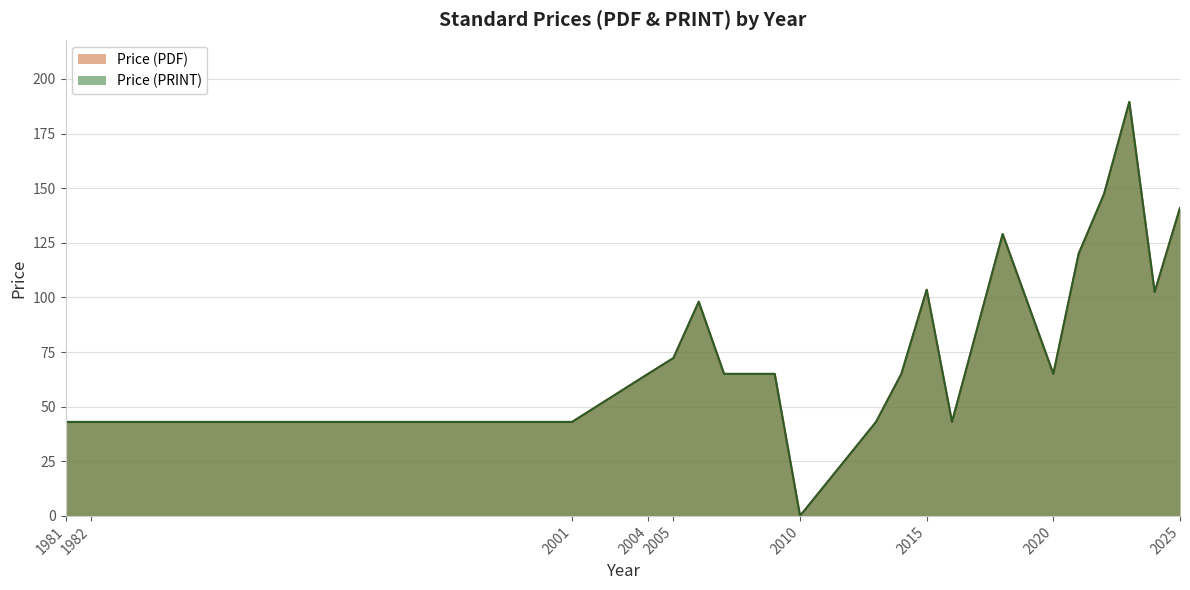

The value of Price (PDF) at 2014 is 90.3. True or false?

False